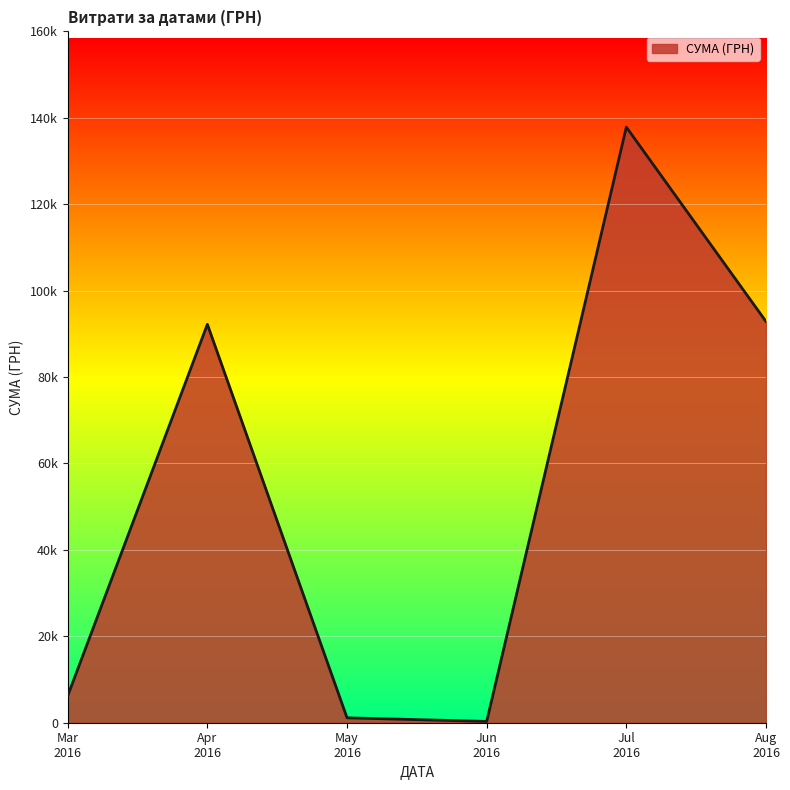

Does the chart have visible grid lines?

Yes